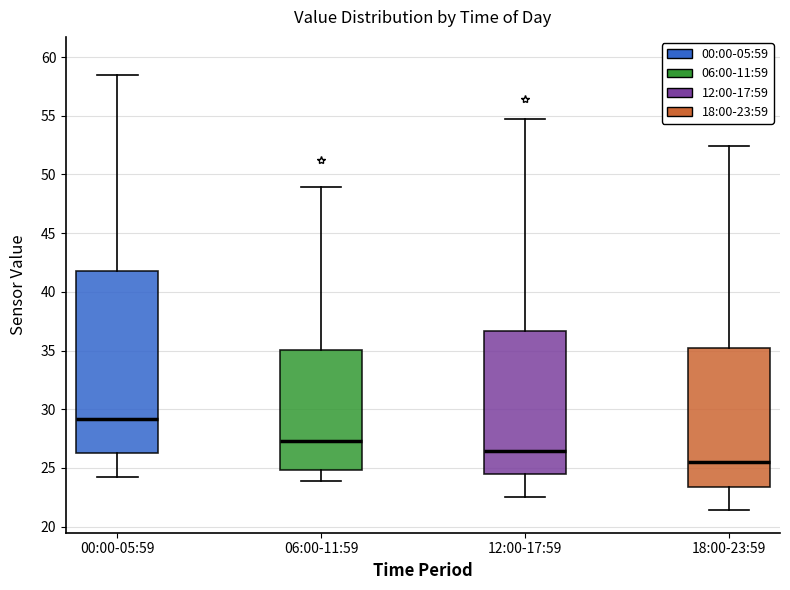

Comparing the boxes themselves (not the whiskers), which one is the tallest?

00:00-05:59